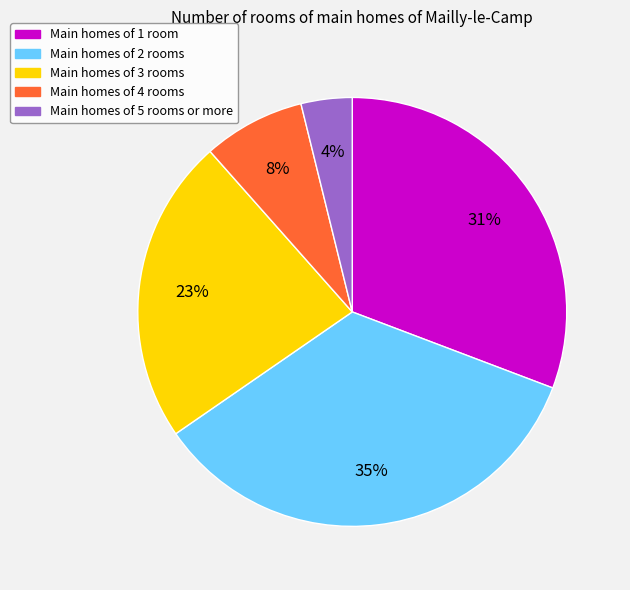

To the nearest percent, what is the difference between the largest and smallest slice percentages?

31%